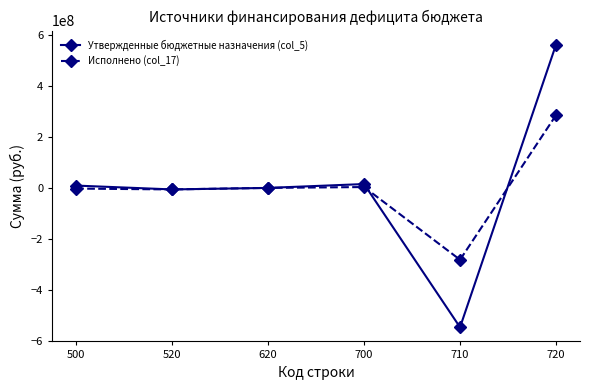

How many interior local valleys does the Исполнено (col_17) series have?

2